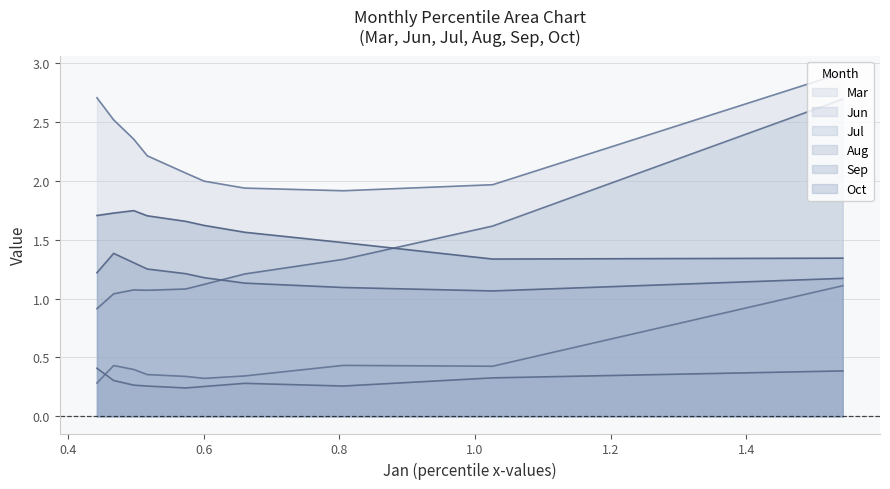

Rank the series by their maximum value, from lowest to highest.

Aug, Jun, Sep, Oct, Jul, Mar